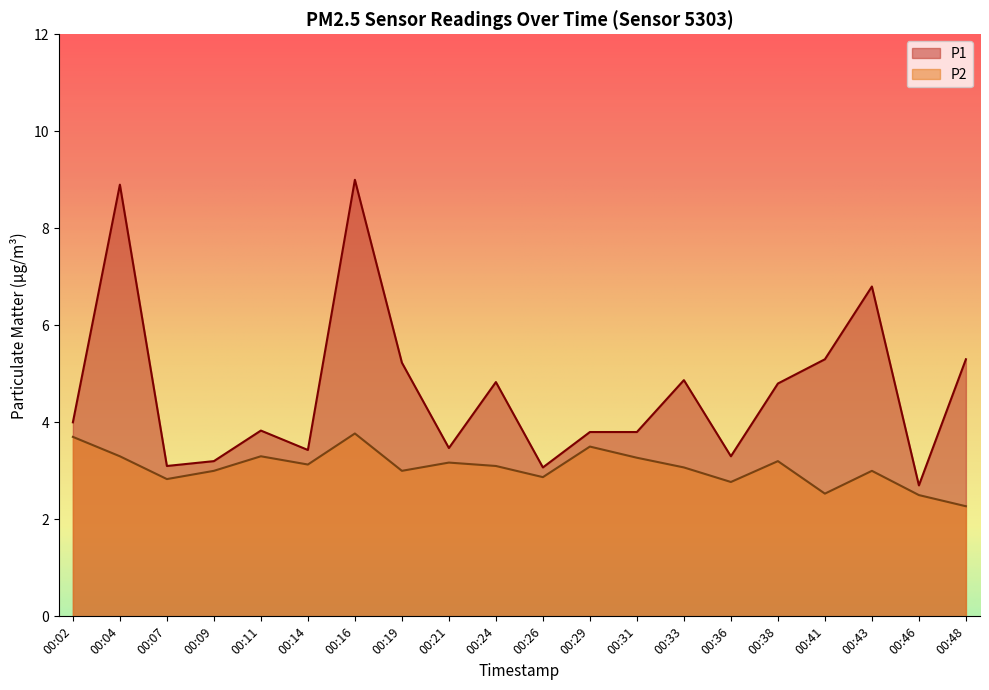

Where is P2 nearest to the value 3?

00:09